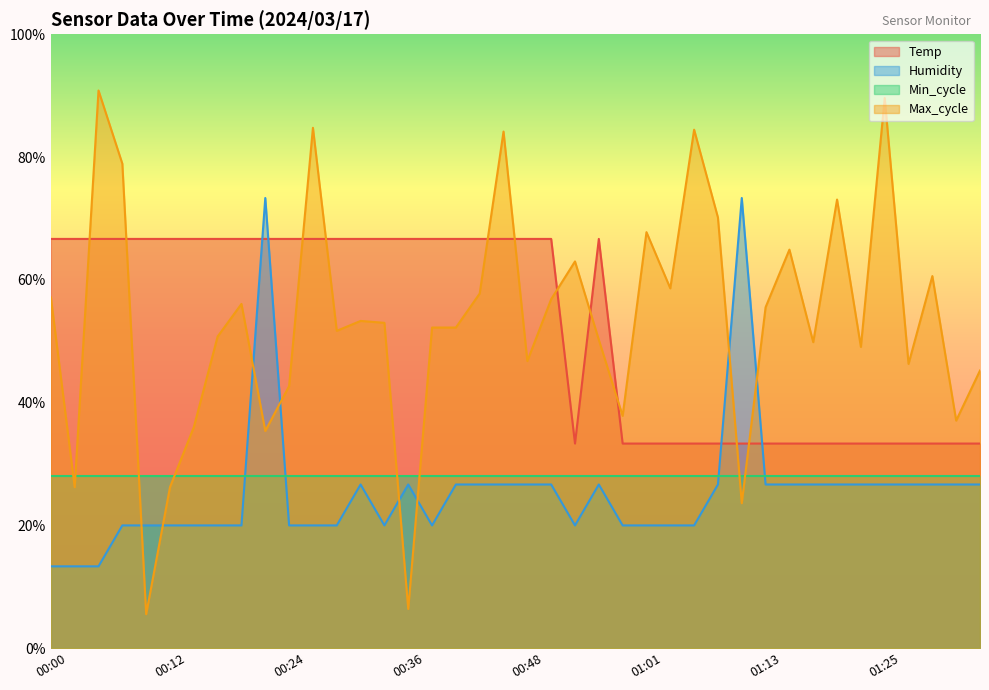

True or false: Max_cycle has a value of 606.3 at 00:00.

False